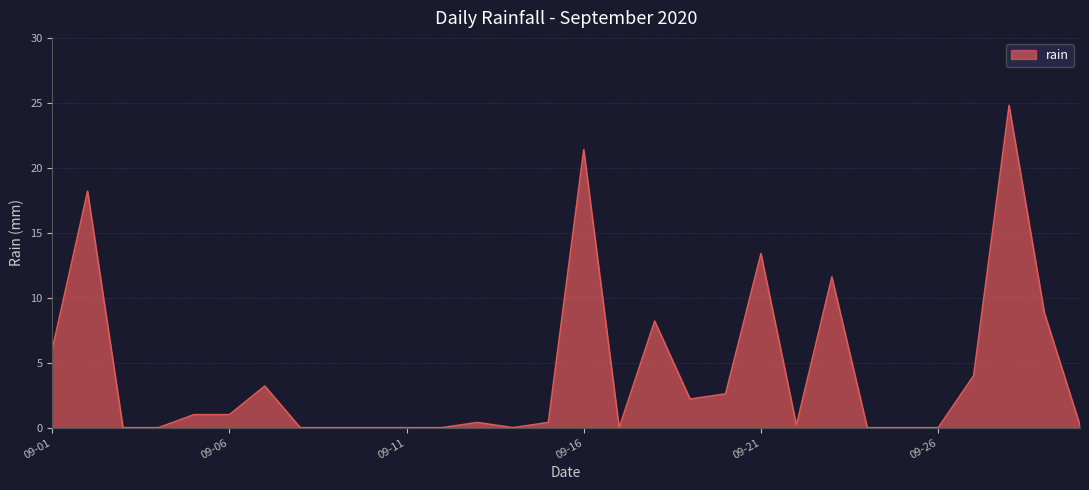

What is the difference between the maximum and minimum values?

24.8